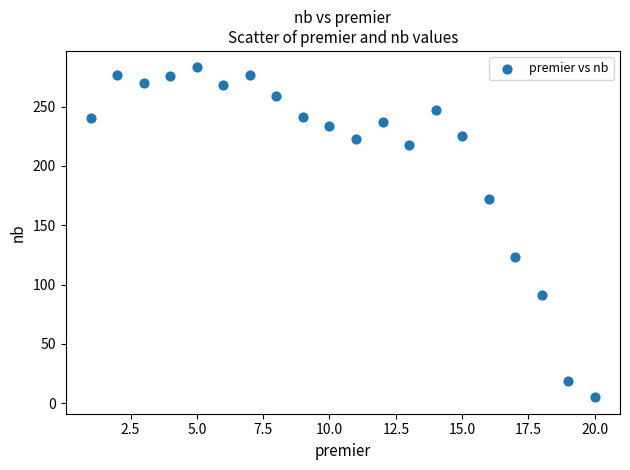

What is the range of Y values (max minus min)?

278